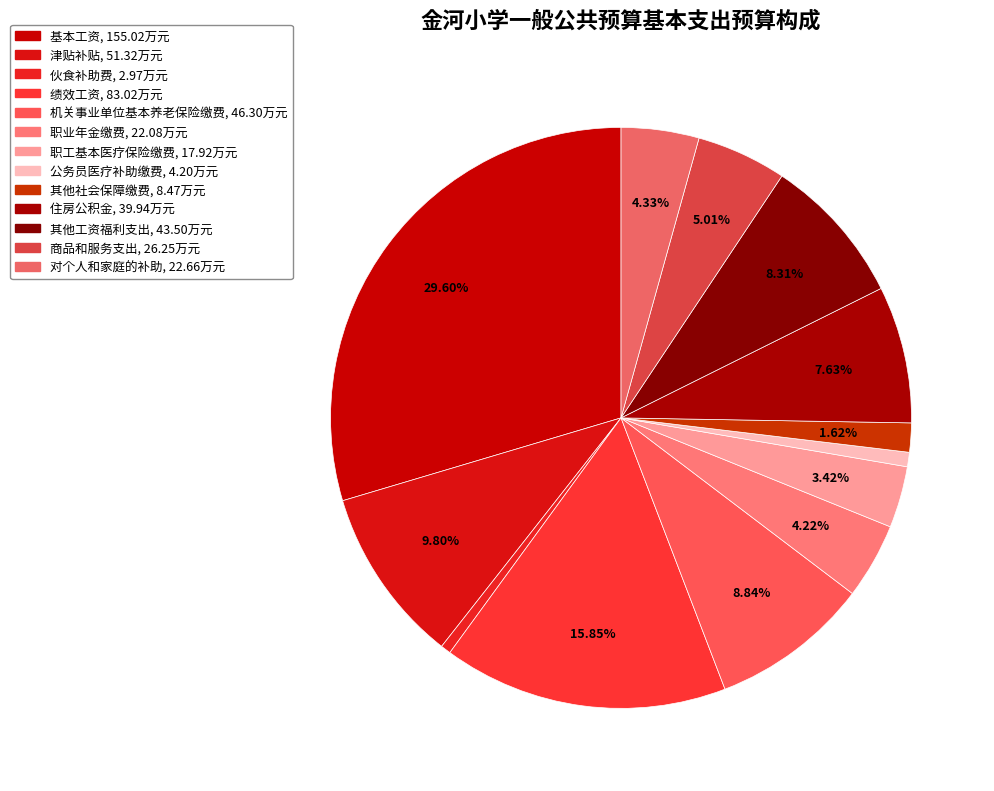

What percentage is the 机关事业单位基本养老保险缴费 slice, to the nearest percent?

9%